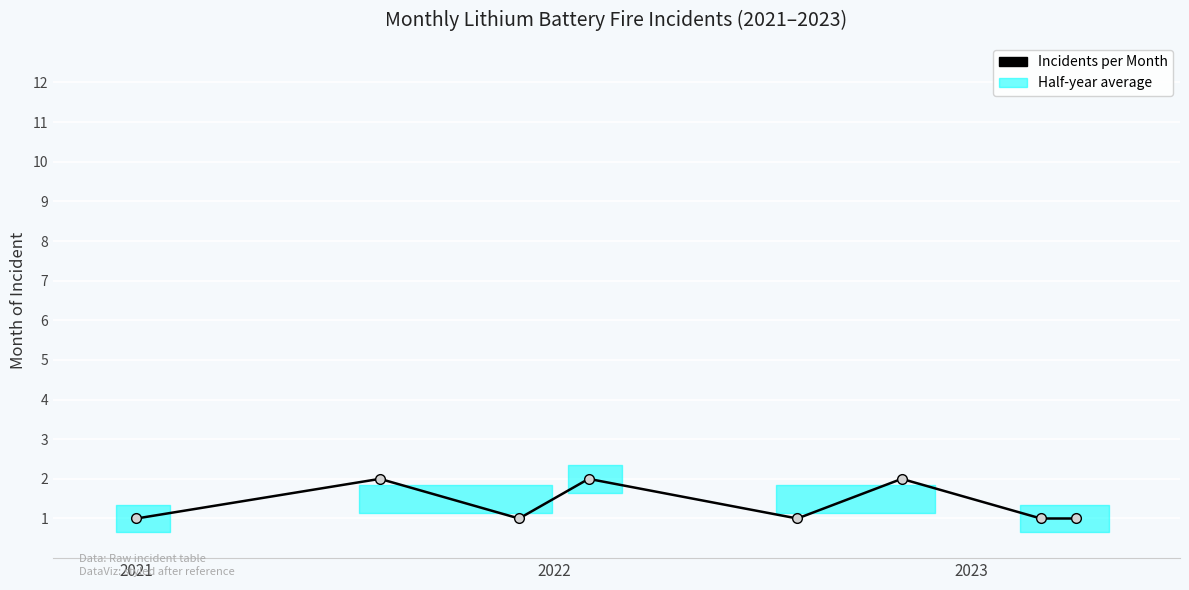

How many lines are shown in the chart?

1